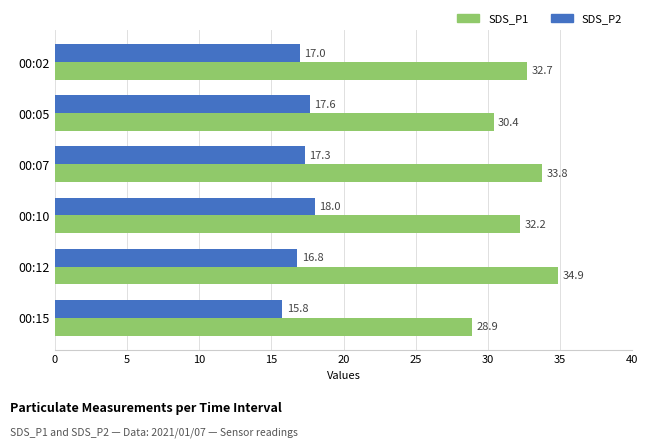

What are all the series names shown in the legend?

SDS_P1, SDS_P2